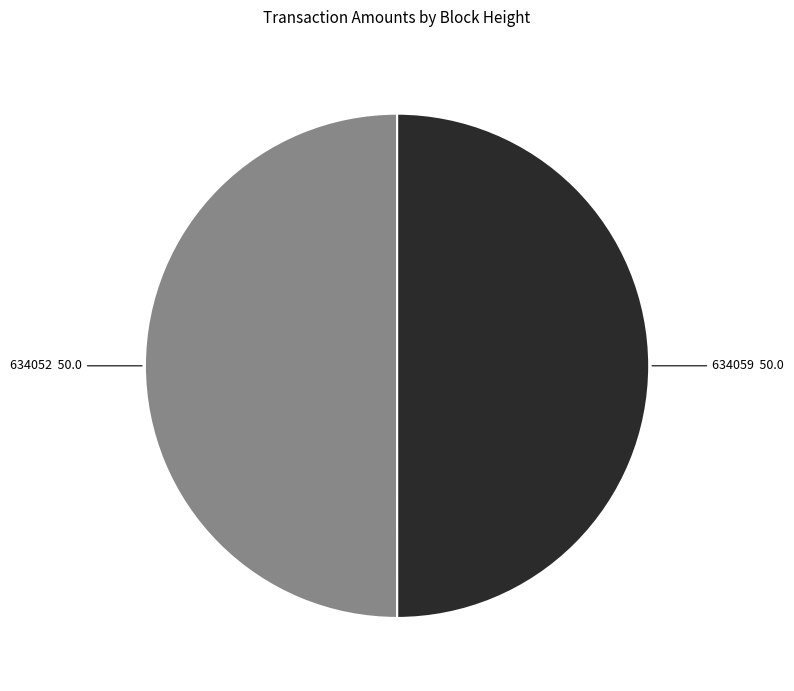

Is it true that 634052 is 38% of the pie?

False